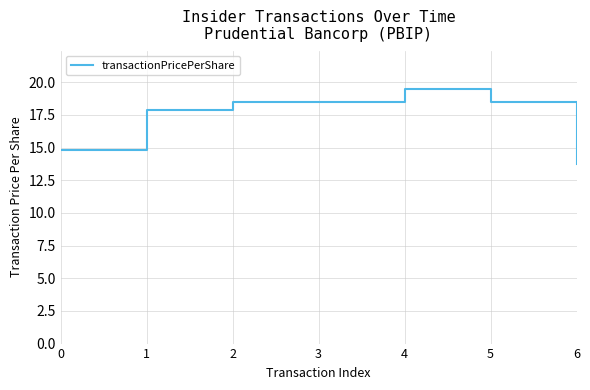

True or false: the data has more than 0 interior local peaks.

True